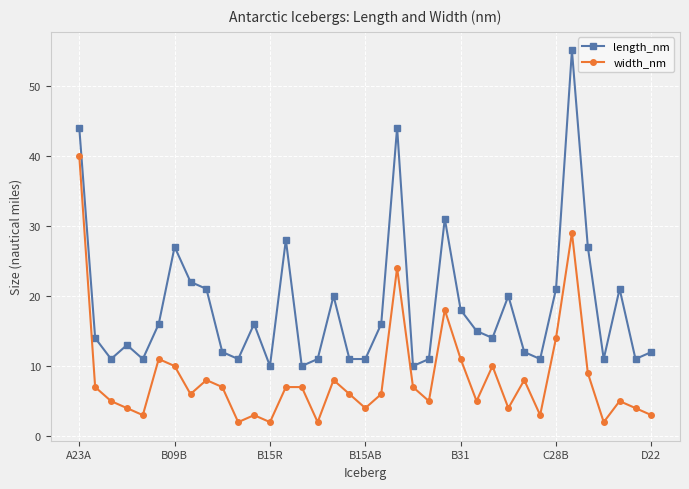

What is the maximum value for length_nm?

55